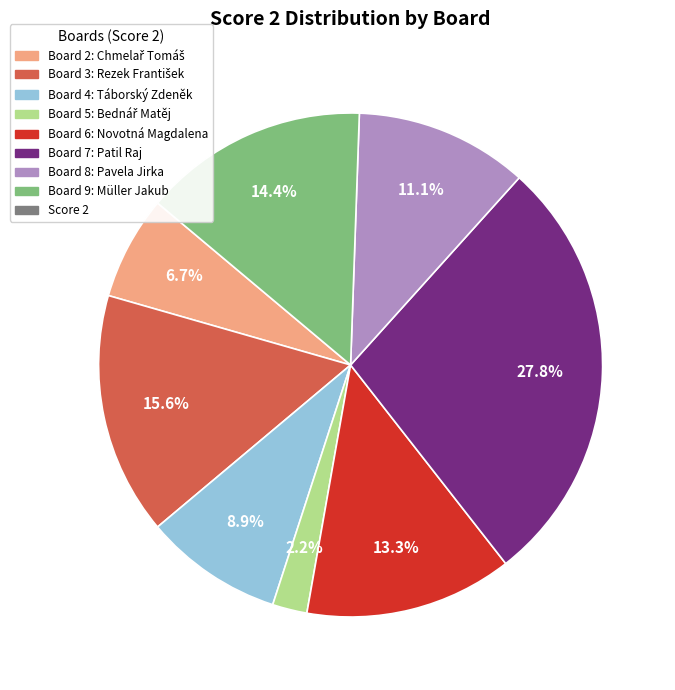

Is there a majority slice in this chart?

No